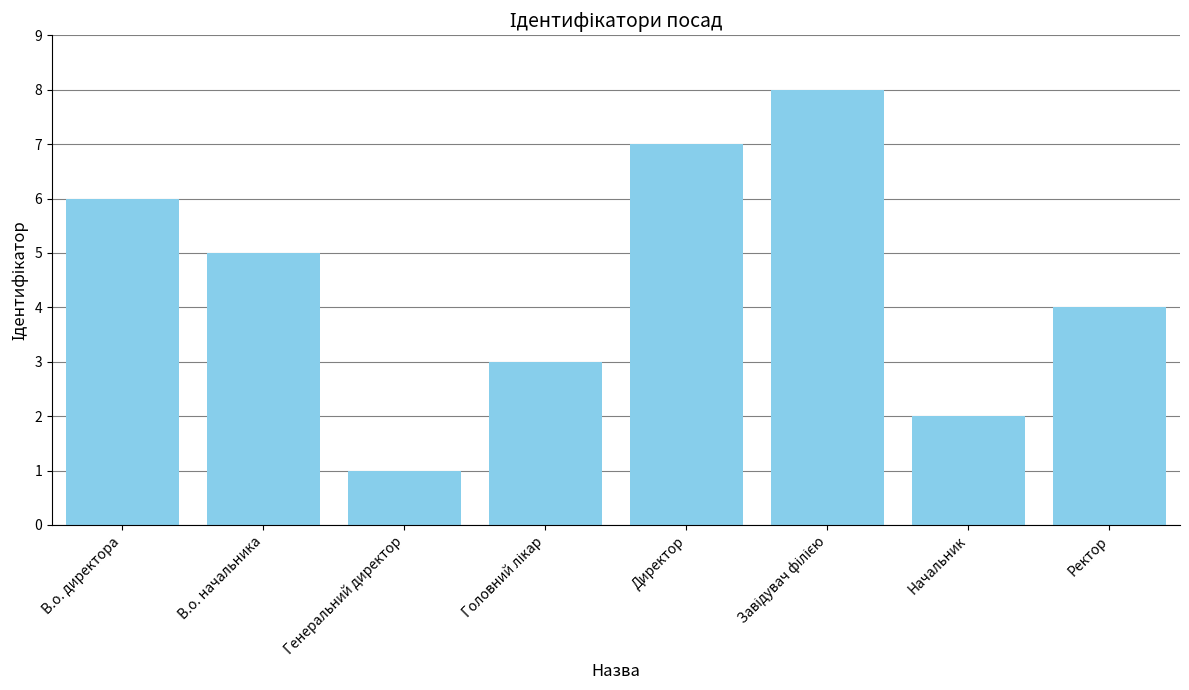

What is the change in value from Генеральний директор to Начальник?

+1